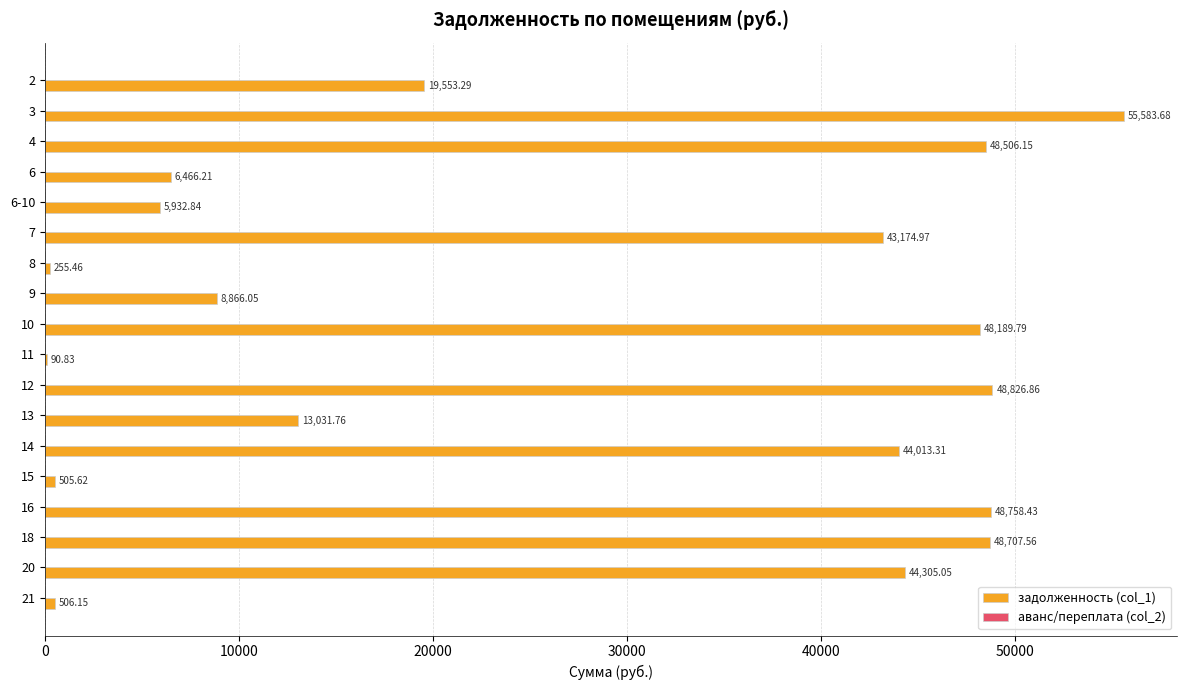

Which has a higher value, 3 or 20?

3